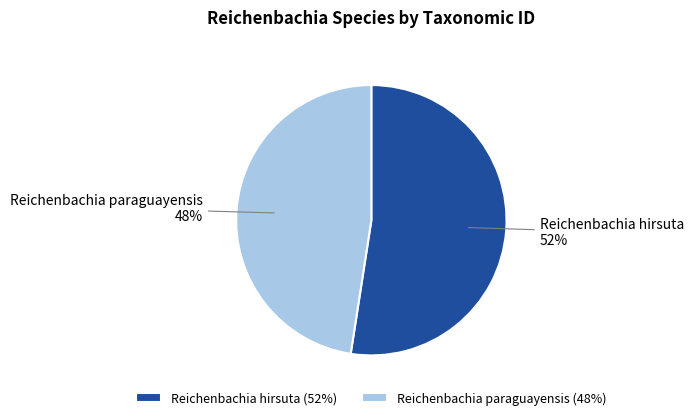

What percentage is the Reichenbachia hirsuta slice, to the nearest percent?

52%